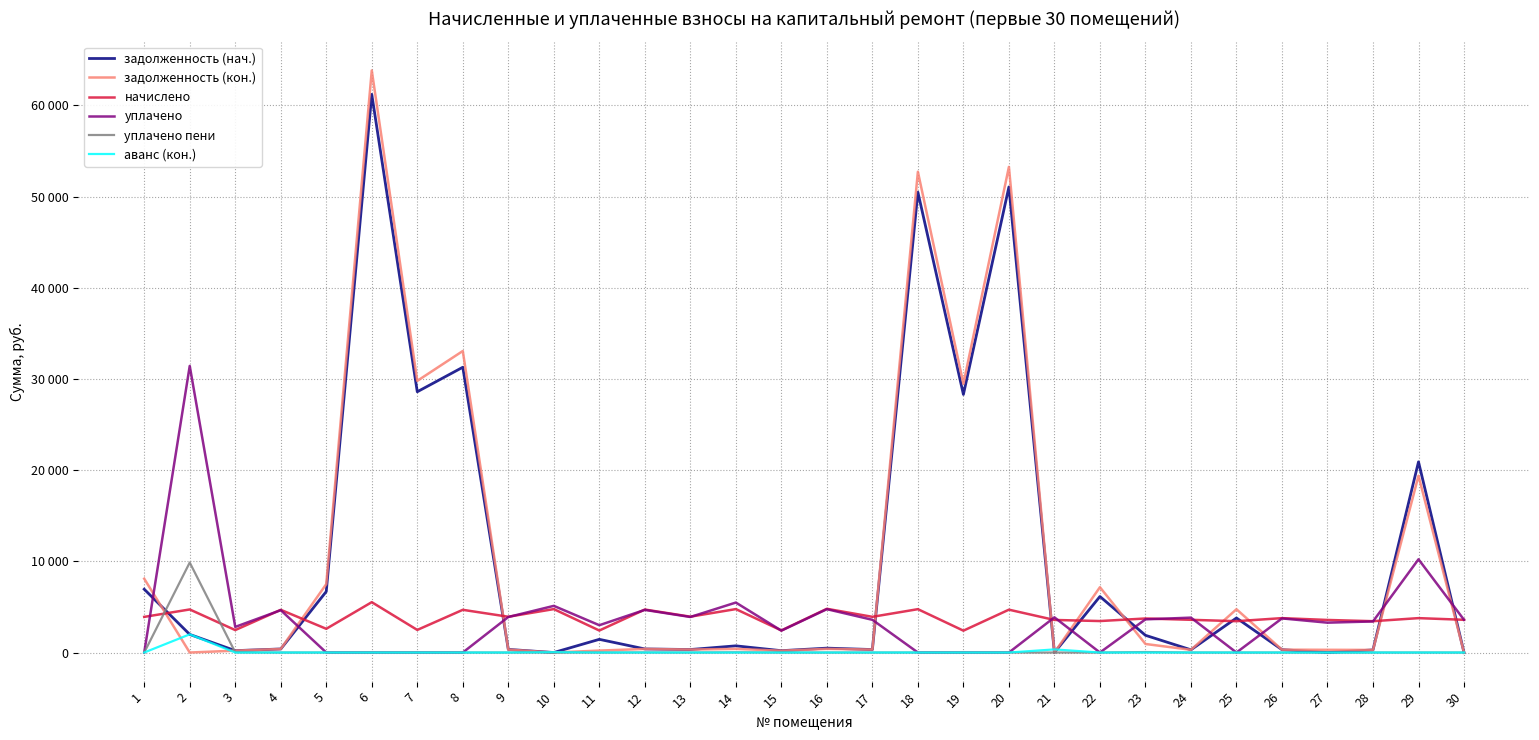

What is the difference between the maximum and minimum values in the аванс (кон.) series?

1994.5